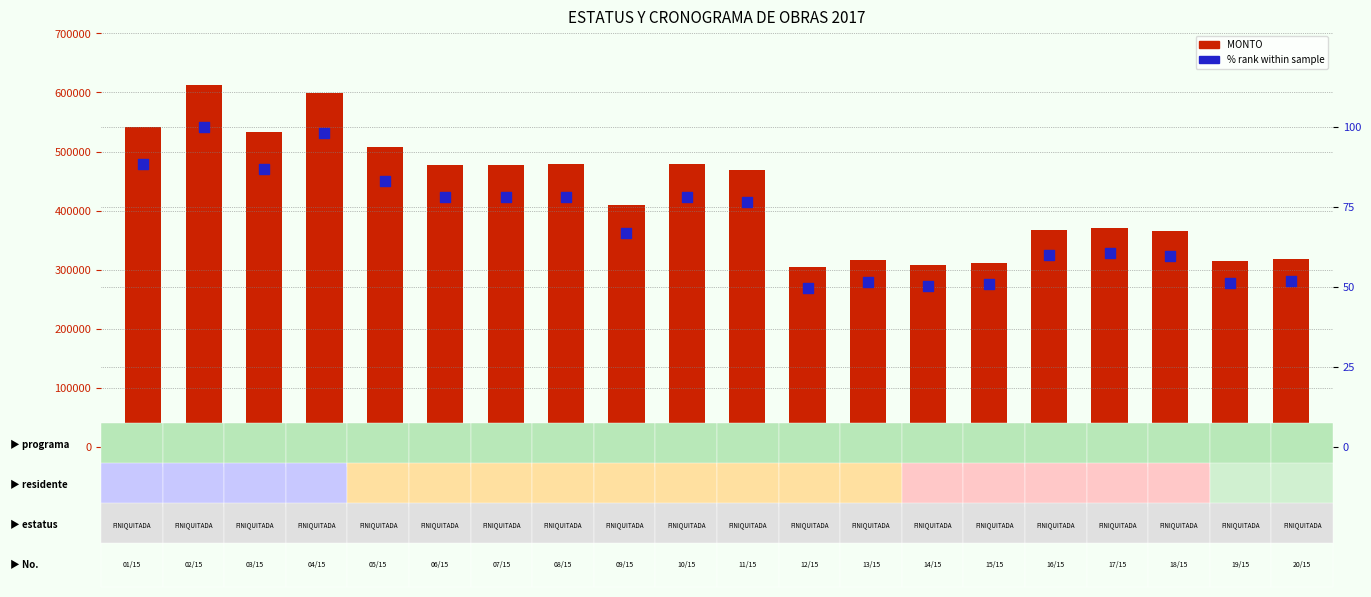

What are all the series names shown in the legend?

MONTO, % rank within sample